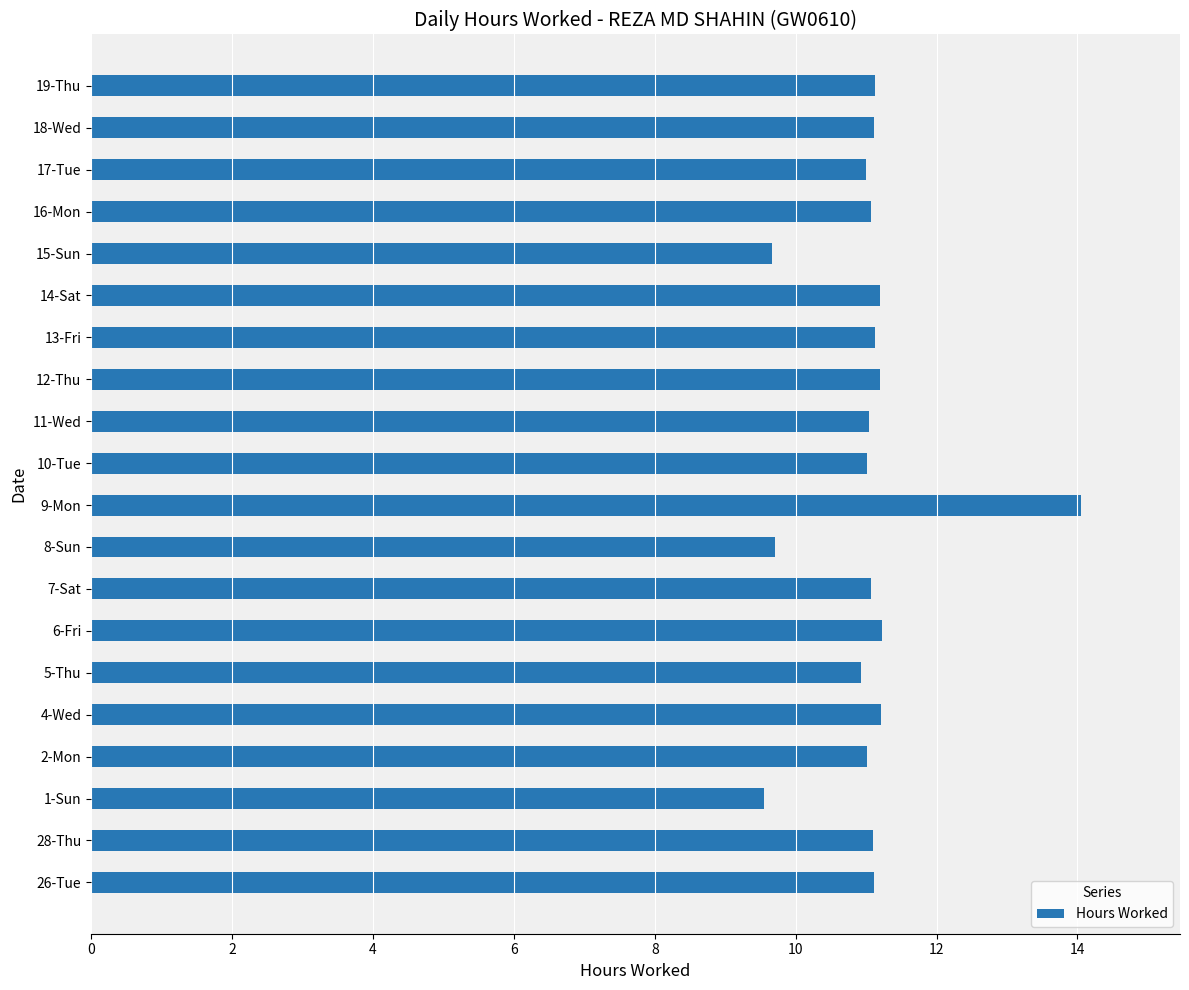

Which category has the highest value across all series?

9-Mon